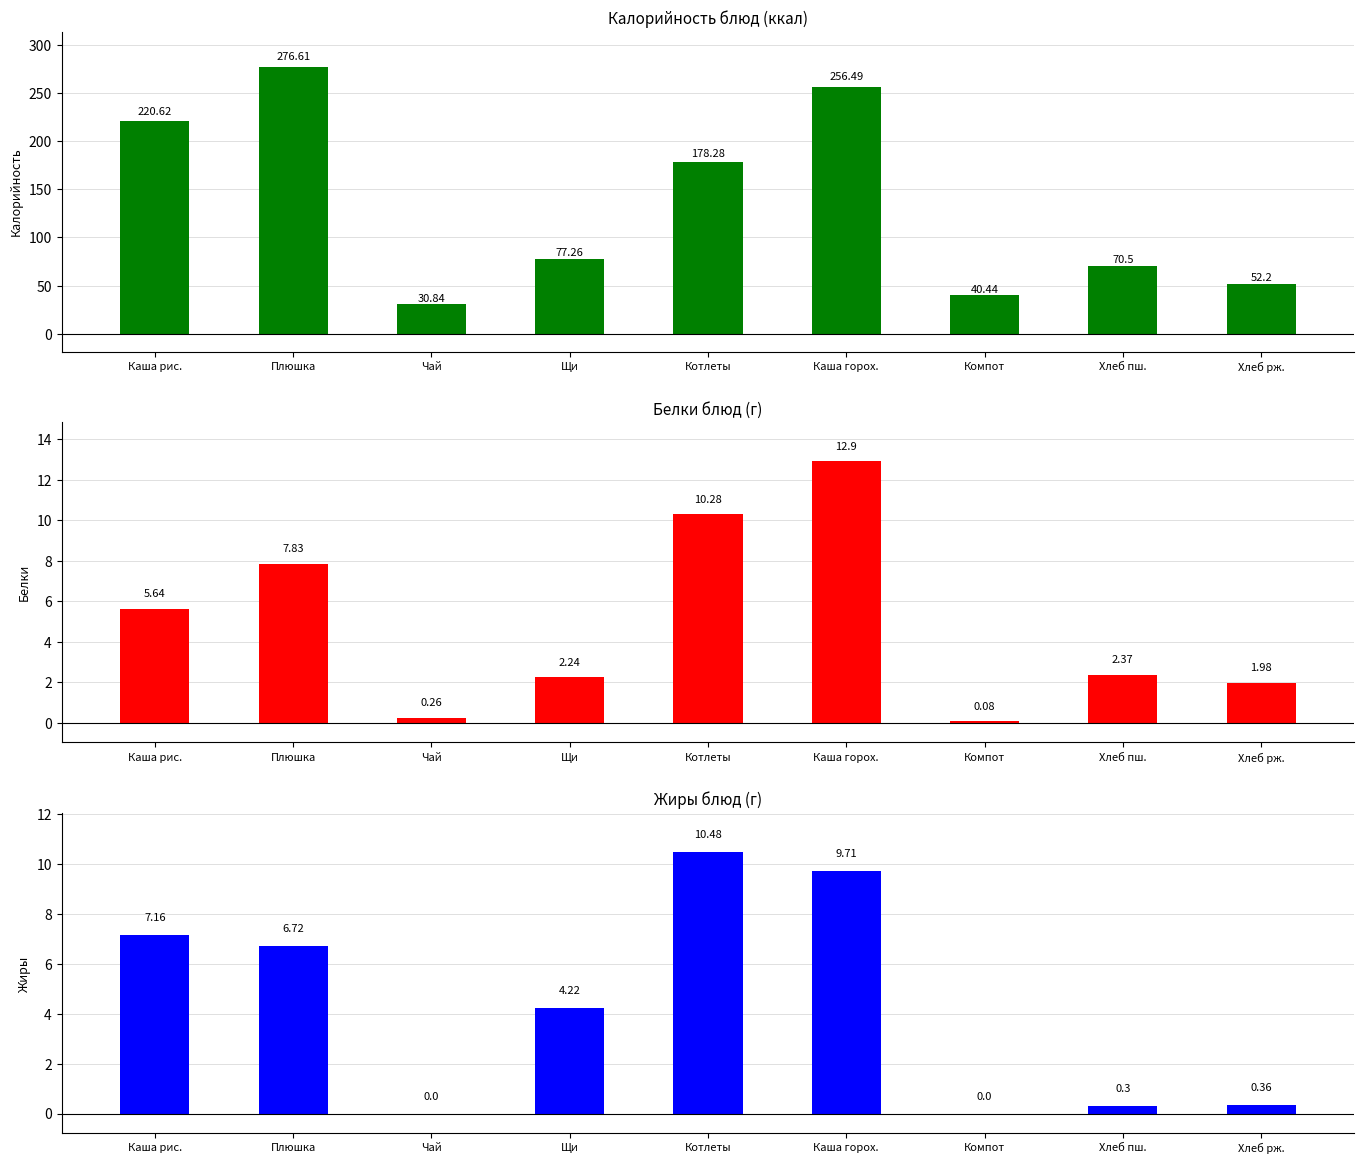

What position from the right is Котлеты?

5